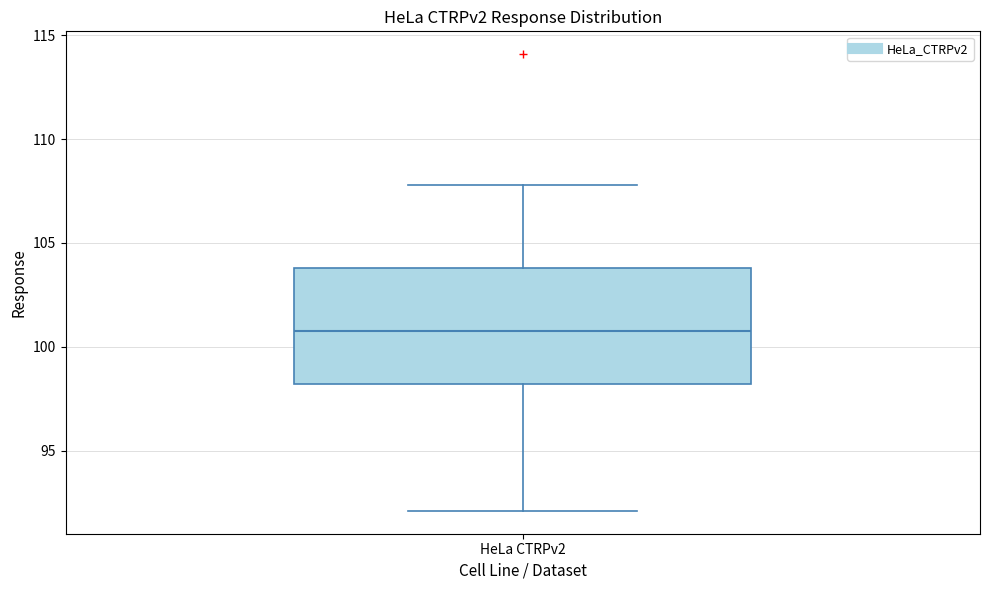

Transcribe this box plot: give where the median line is, the range the box spans, and where the two whiskers end, as read against the y-axis. The values are not printed on the chart, so give them approximately, as read against the axis.

median 101, box 98 to 104, whiskers 92 to 108